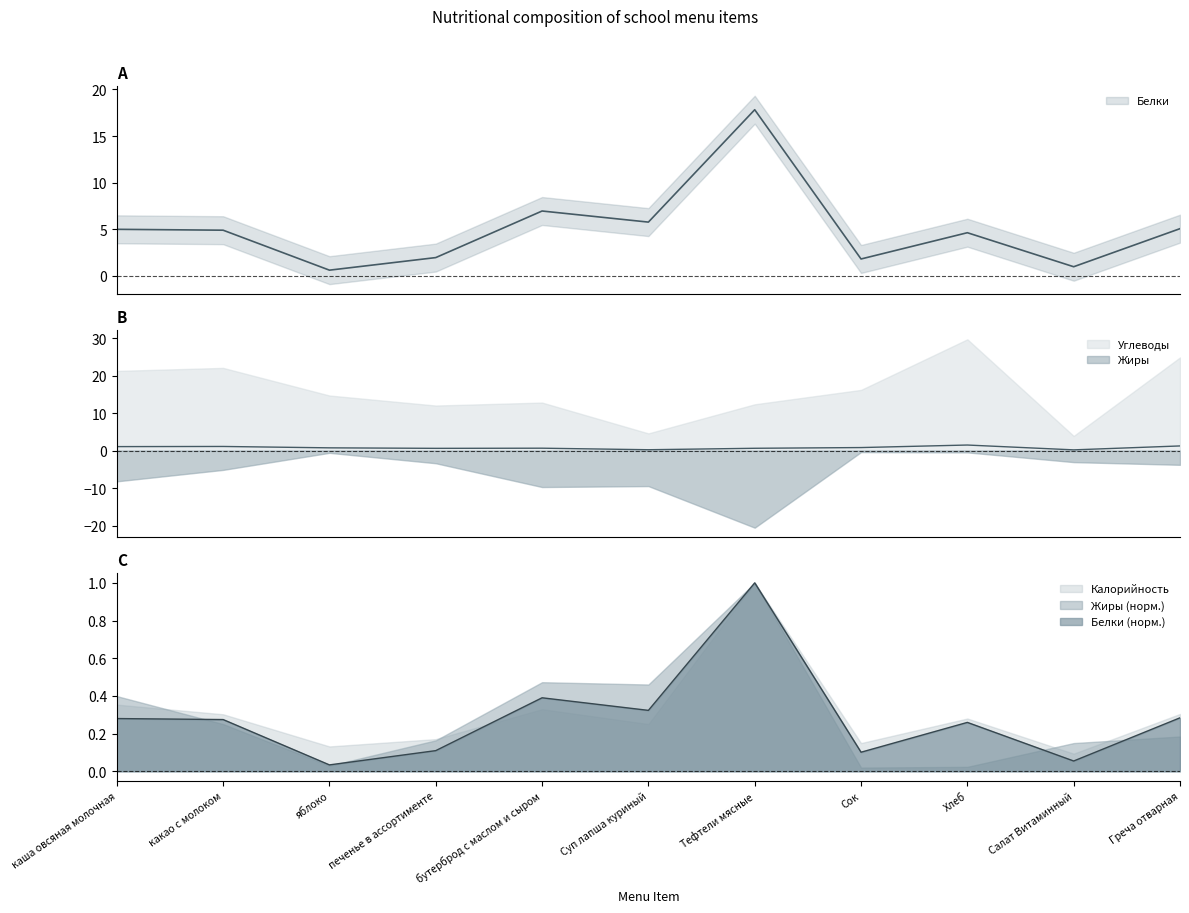

Which label corresponds to the largest value in the chart?

Тефтели мясные